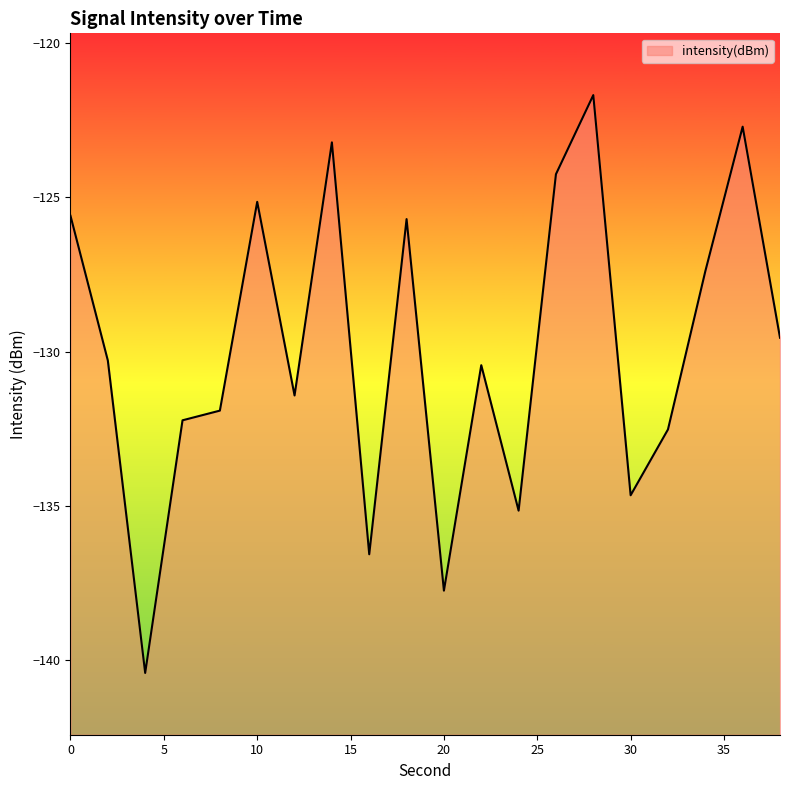

The chart shows a value of -130.4 at 22. True or false?

True